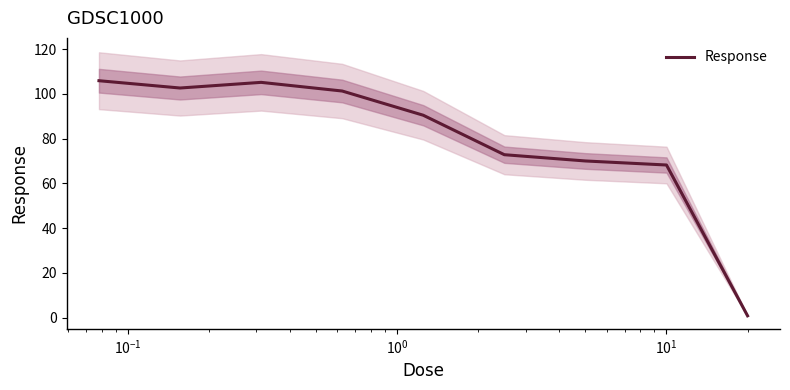

What is the label of the 6th point from the right?

$\mathdefault{10^{0}}$